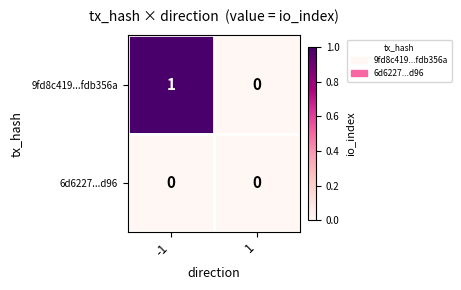

Count the number of data series in this chart.

2